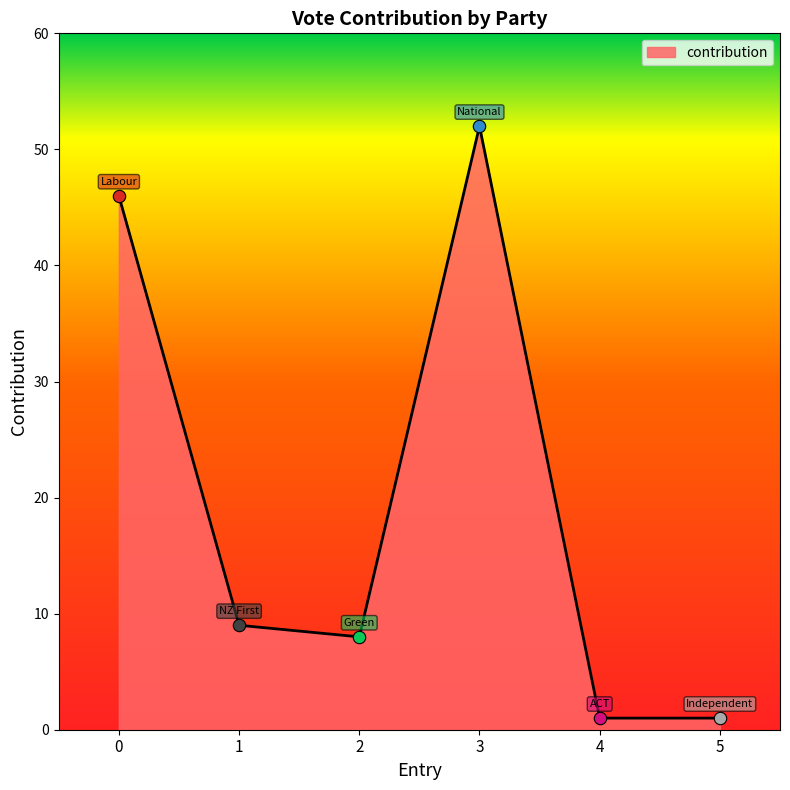

Between 3 and 1, which is larger?

3